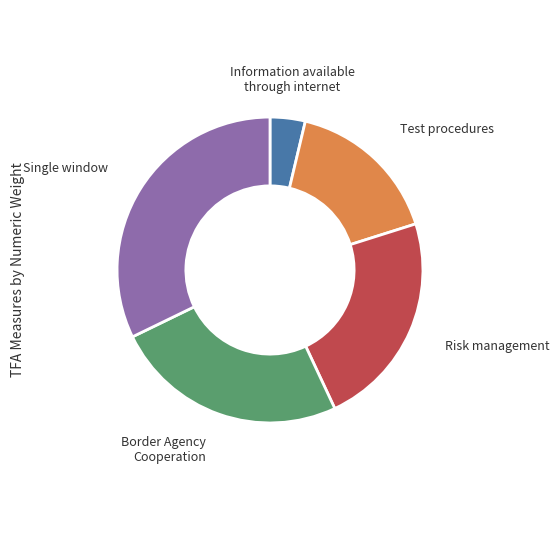

Does Risk management represent more than half of the total?

No